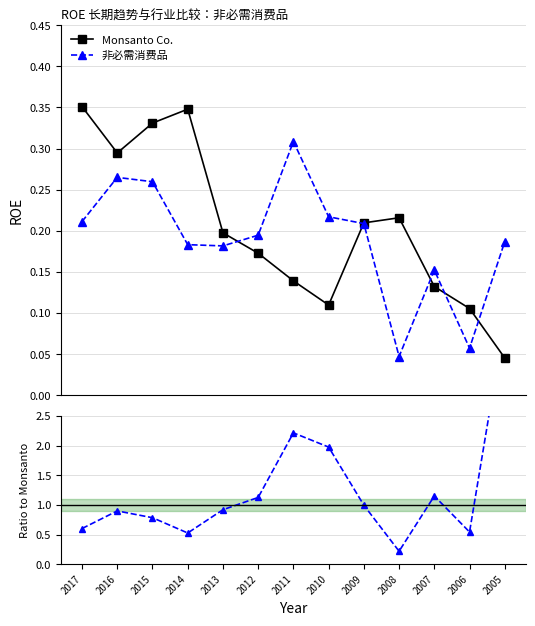

Count the Monsanto Co. values in the range 0 to 1.

13